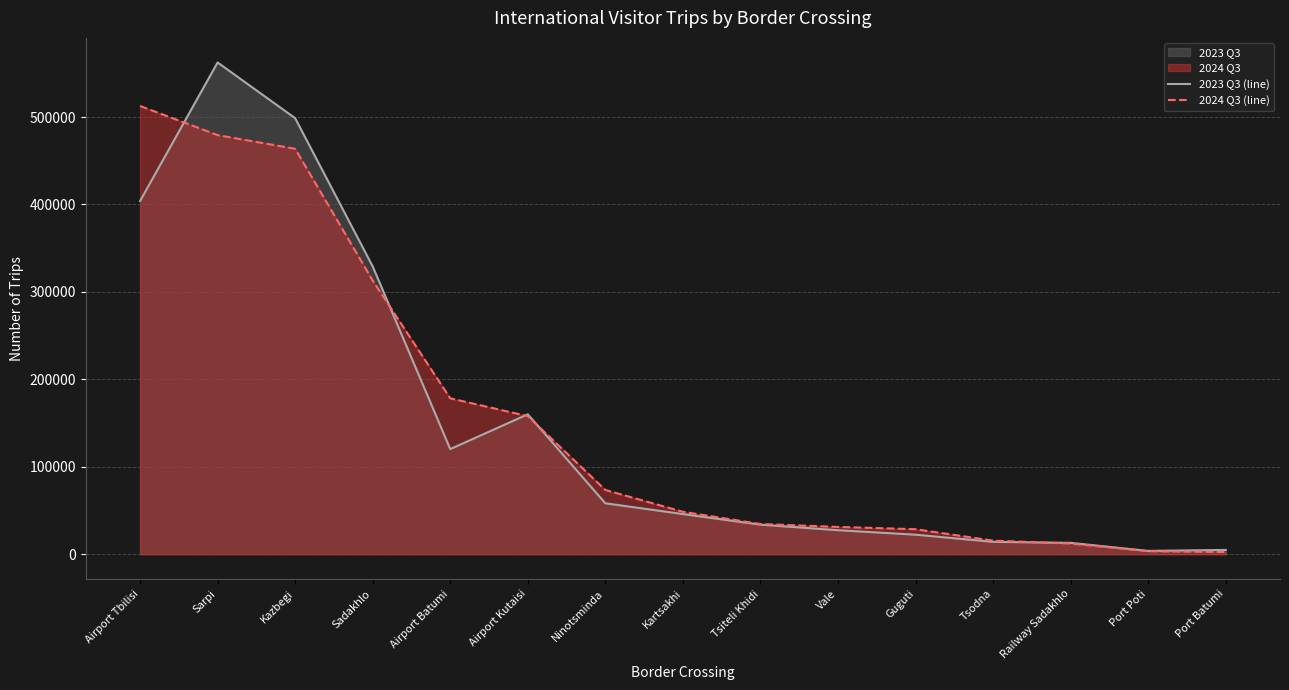

In 2023 Q3 (line), how many points are lower than both neighbors (excluding endpoints)?

2